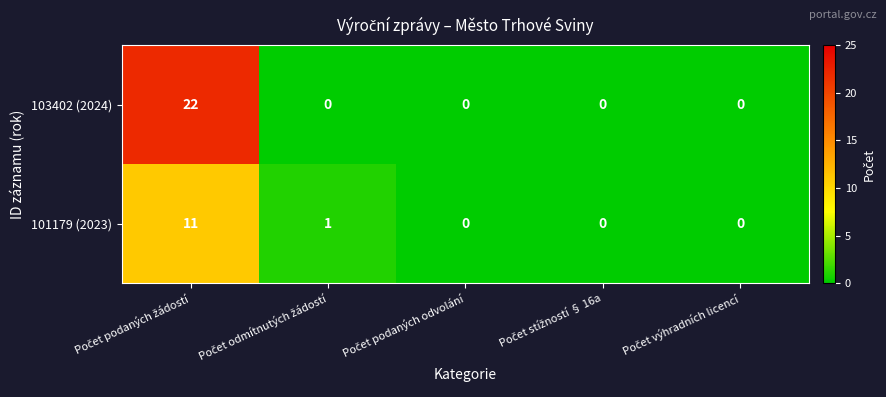

What is the sum of all 103402 (2024) values?

22